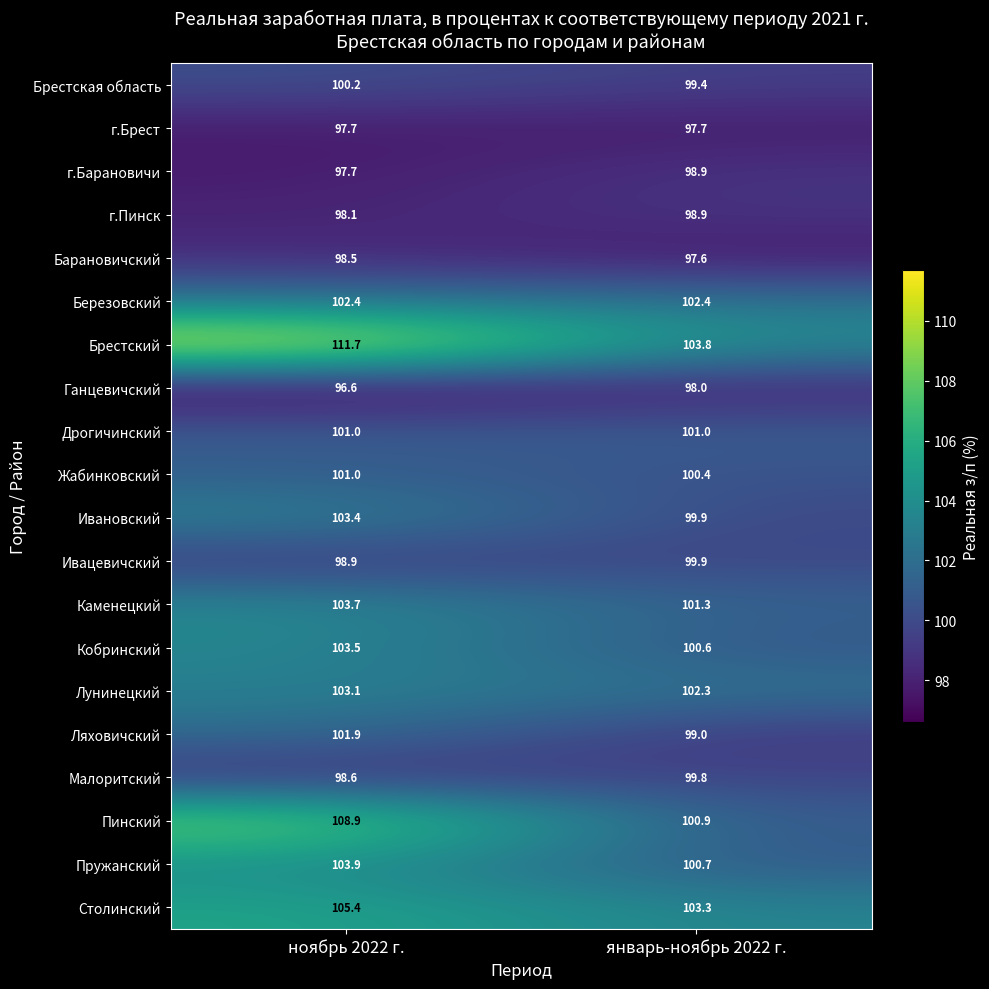

True or false: Столинский has a value of 60.3 at январь-ноябрь 2022 г..

False